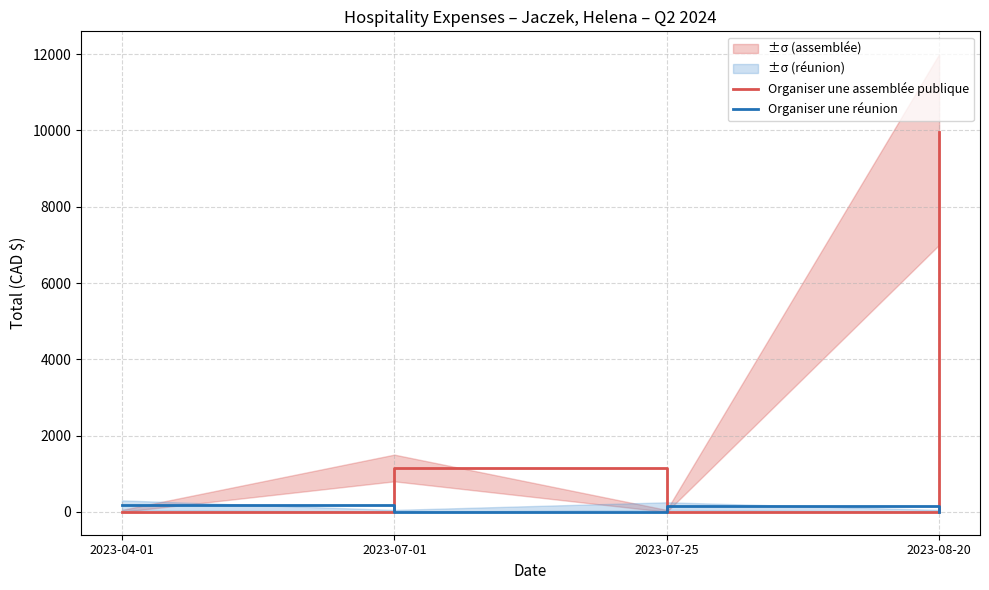

At which category does Organiser une assemblée publique reach its first local valley?

2023-07-25